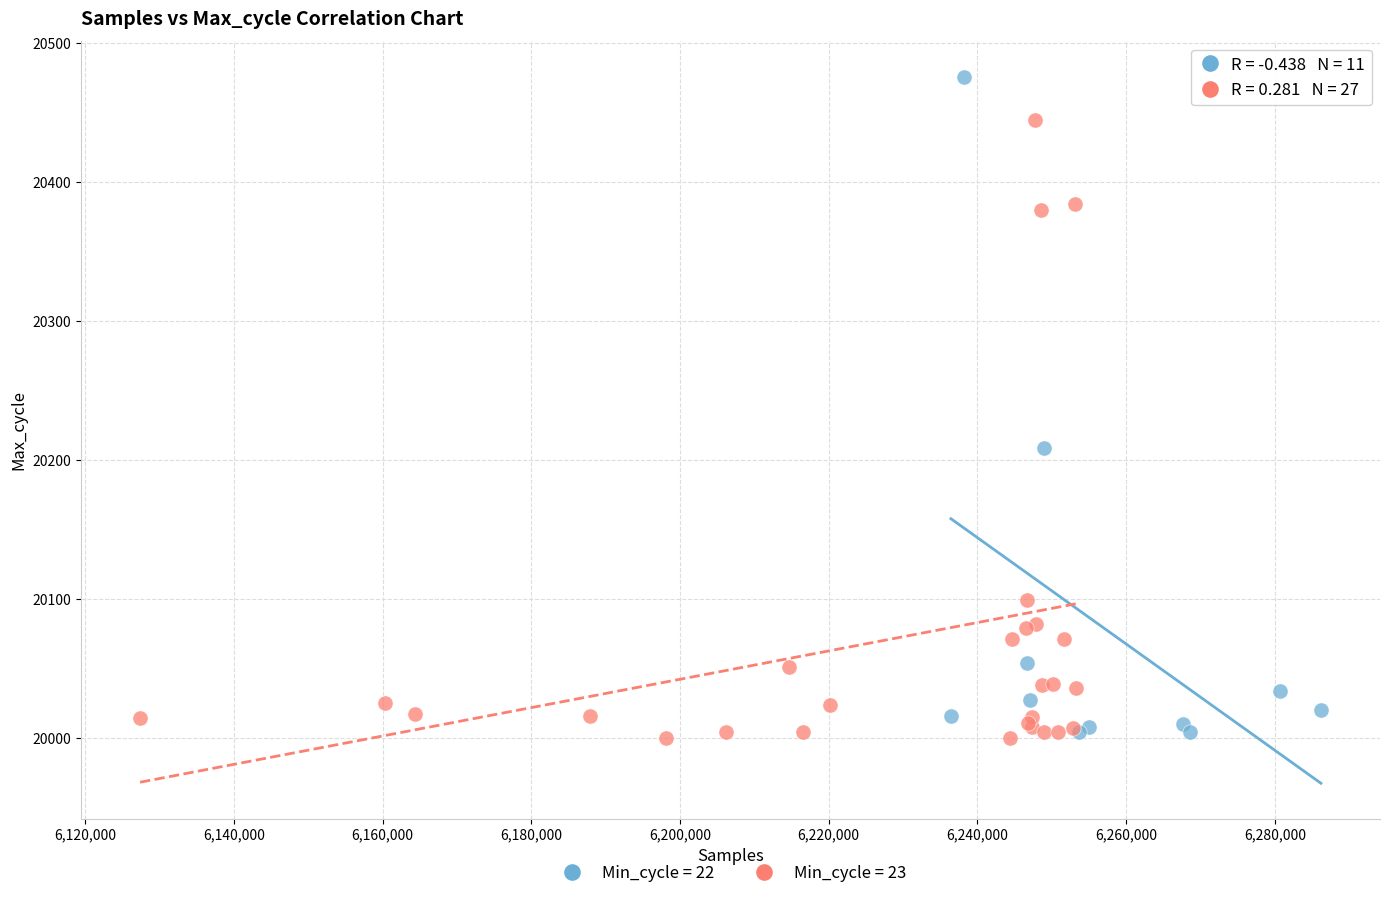

Which series contains the highest Y value?

Min_cycle = 22